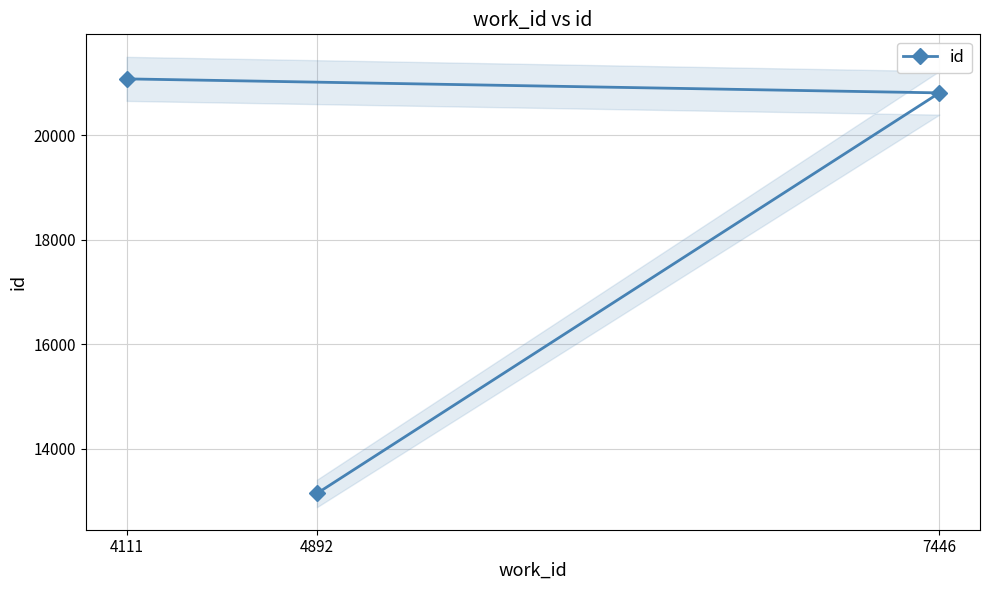

What is the value of the id point at the 3rd from the left?

20807